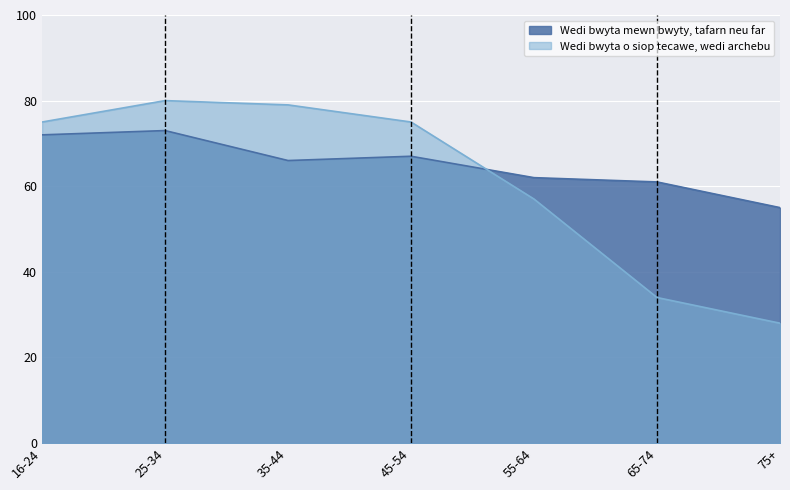

What is the difference between the maximum and second lowest values in the Wedi bwyta mewn bwyty, tafarn neu far series?

12